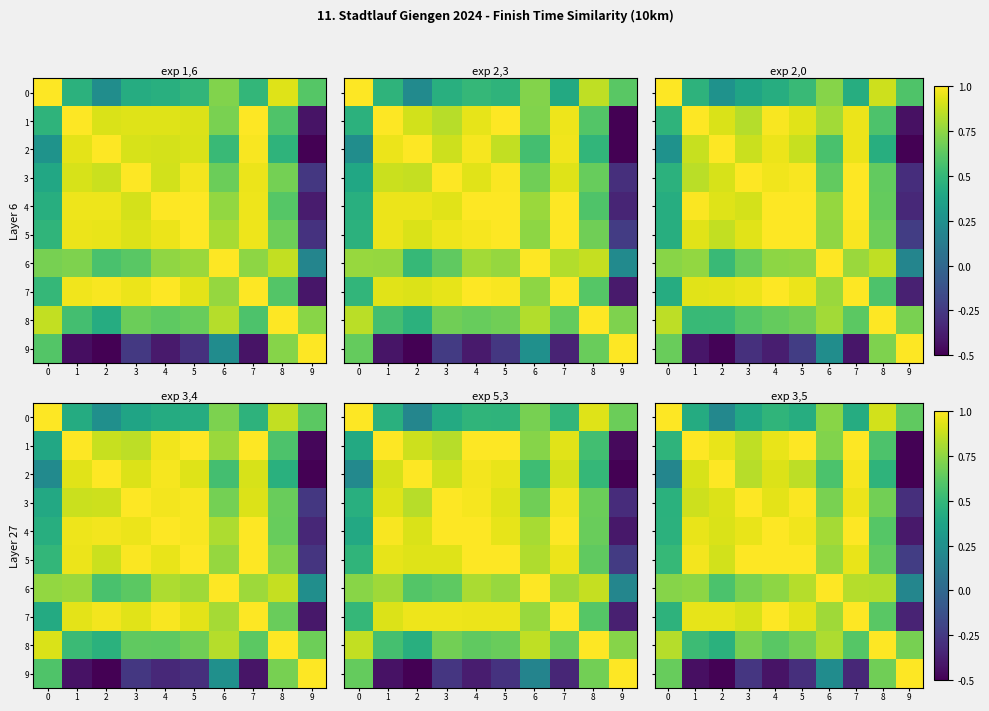

How many negative values does the row_5 series have?

1